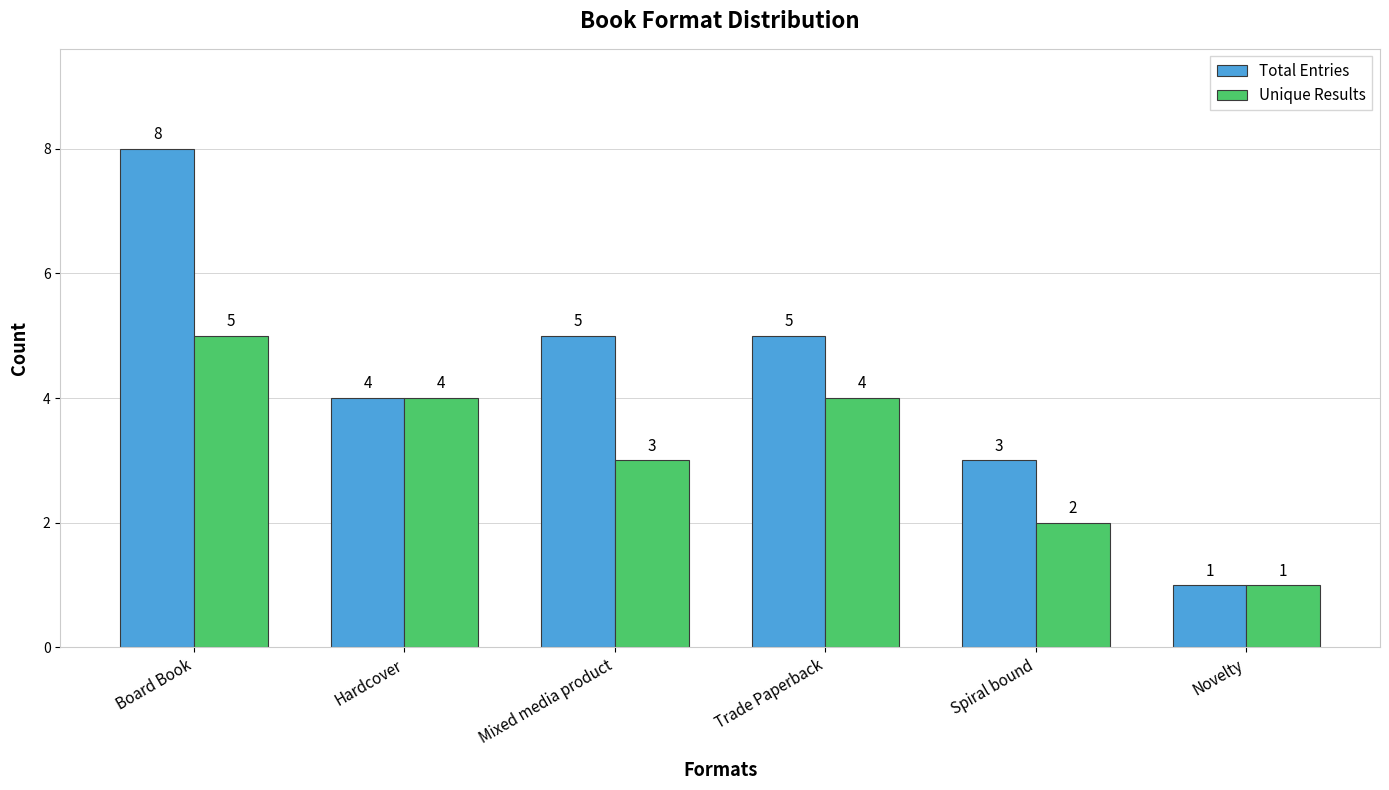

What is the highest value of the Total Entries series?

8